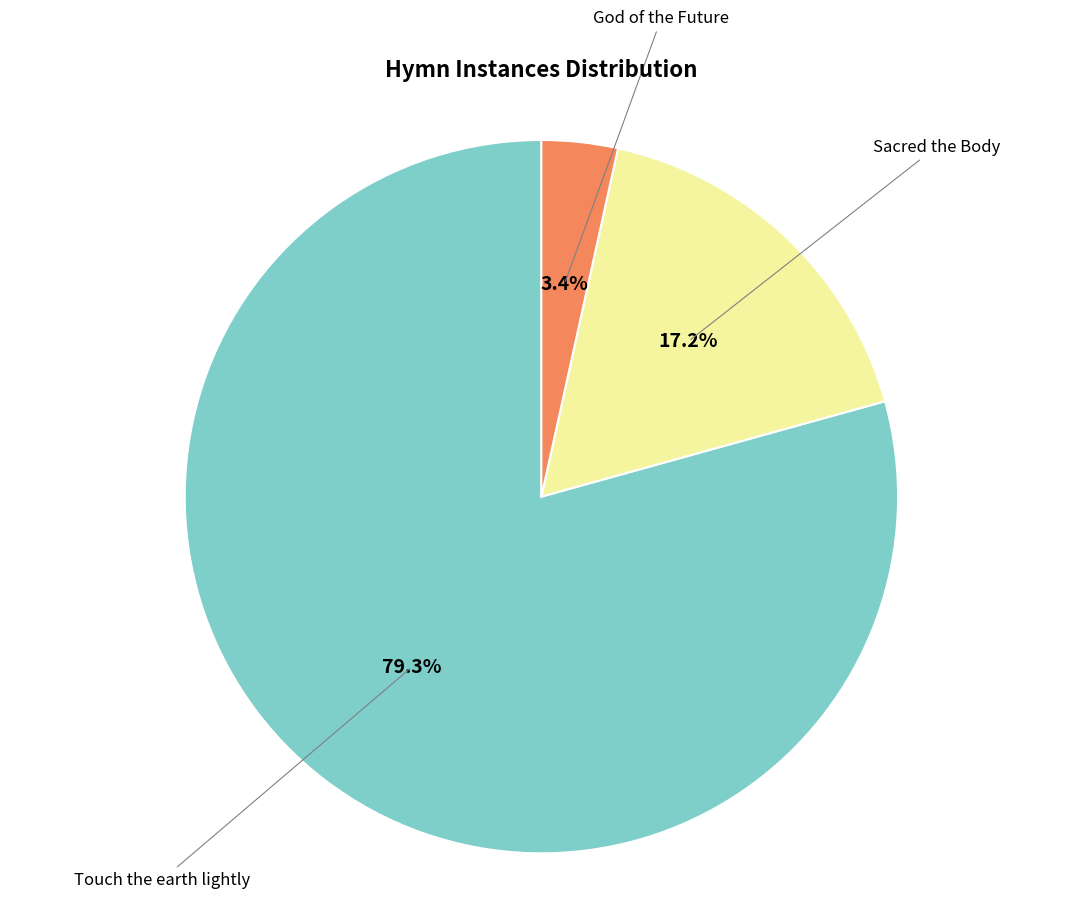

Which has a higher value, God of the Future or Touch the earth lightly?

Touch the earth lightly